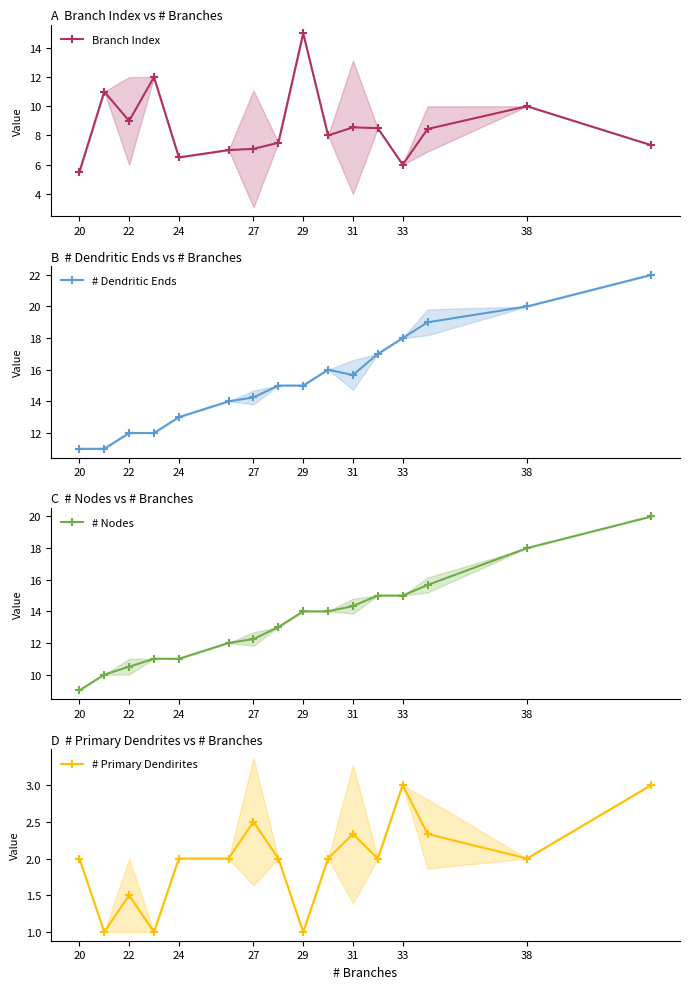

How many data points does each series have?

16